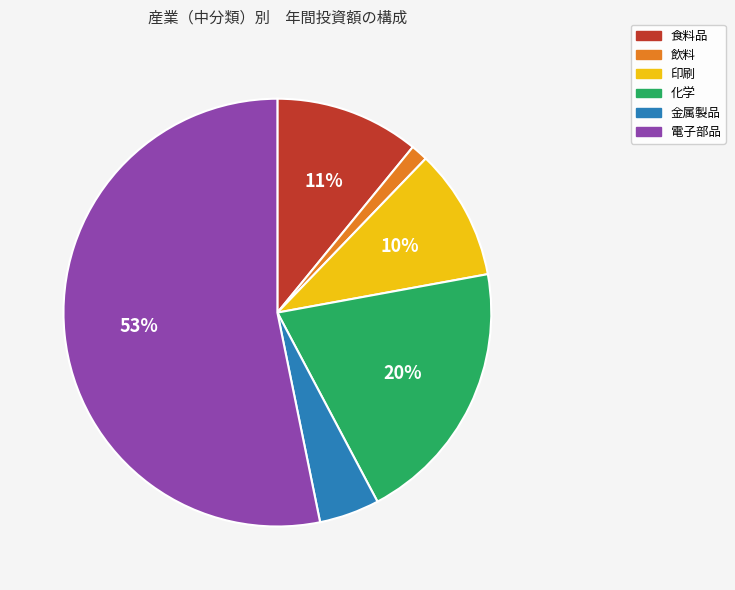

To the nearest percent, what is the combined percentage of 印刷 and 飲料?

11%